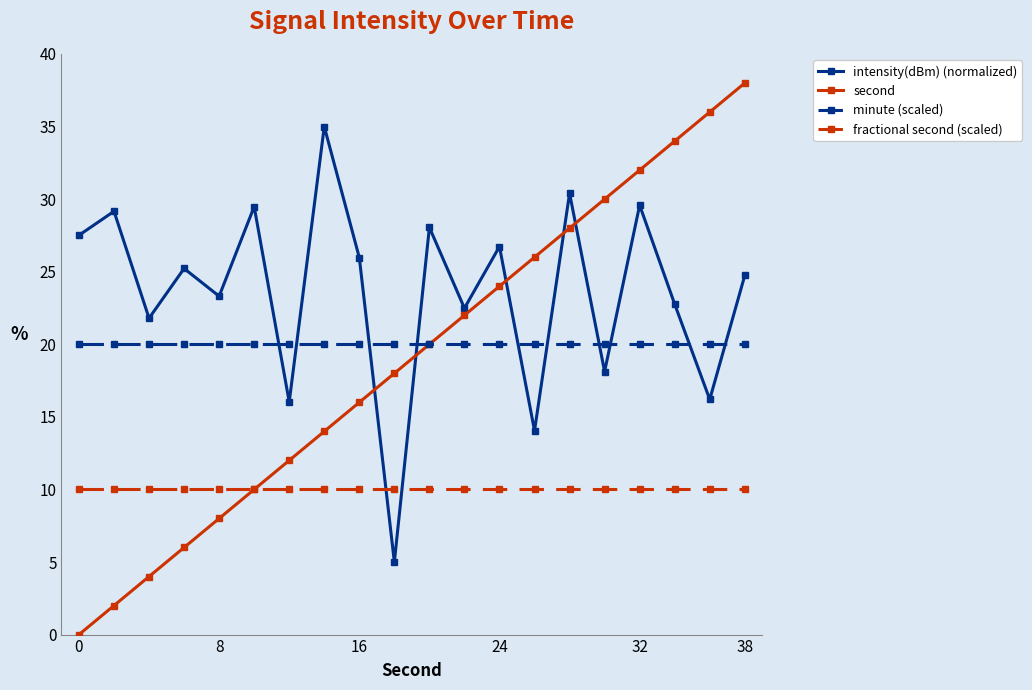

What is the value of the second point at the 17th from the left?

32.0